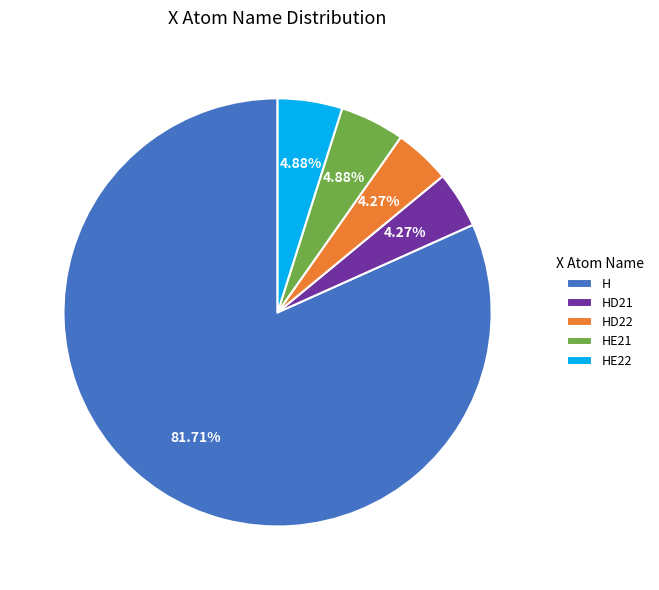

What percentage is the HD22 slice, to the nearest percent?

4%